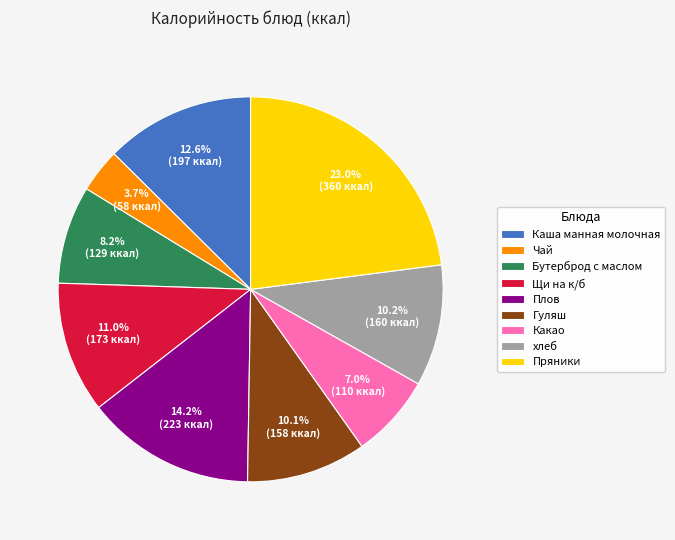

To the nearest percent, what is the average slice percentage?

11%